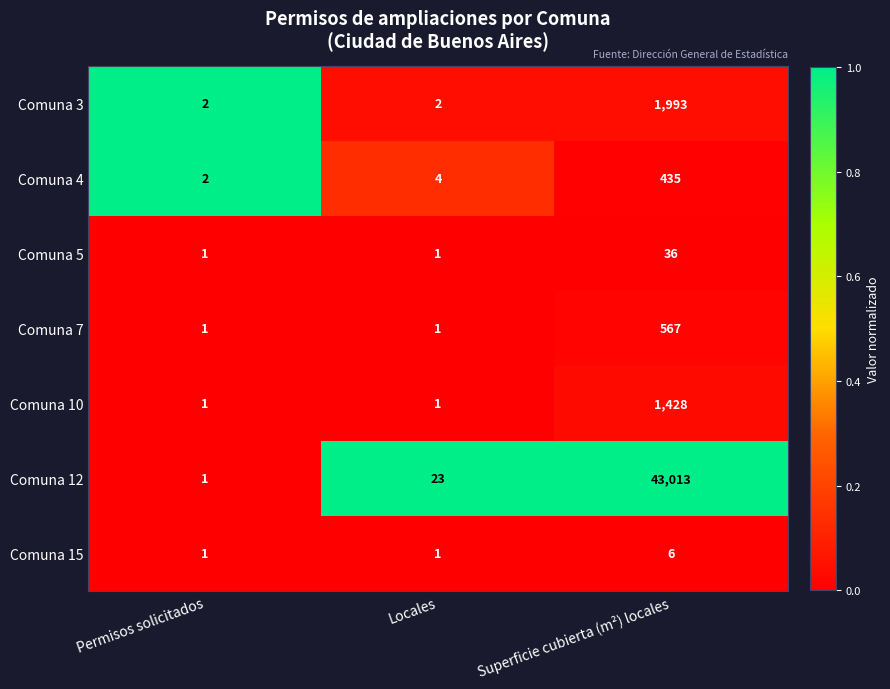

Is it true that Comuna 4 equals 2 at Permisos solicitados?

True